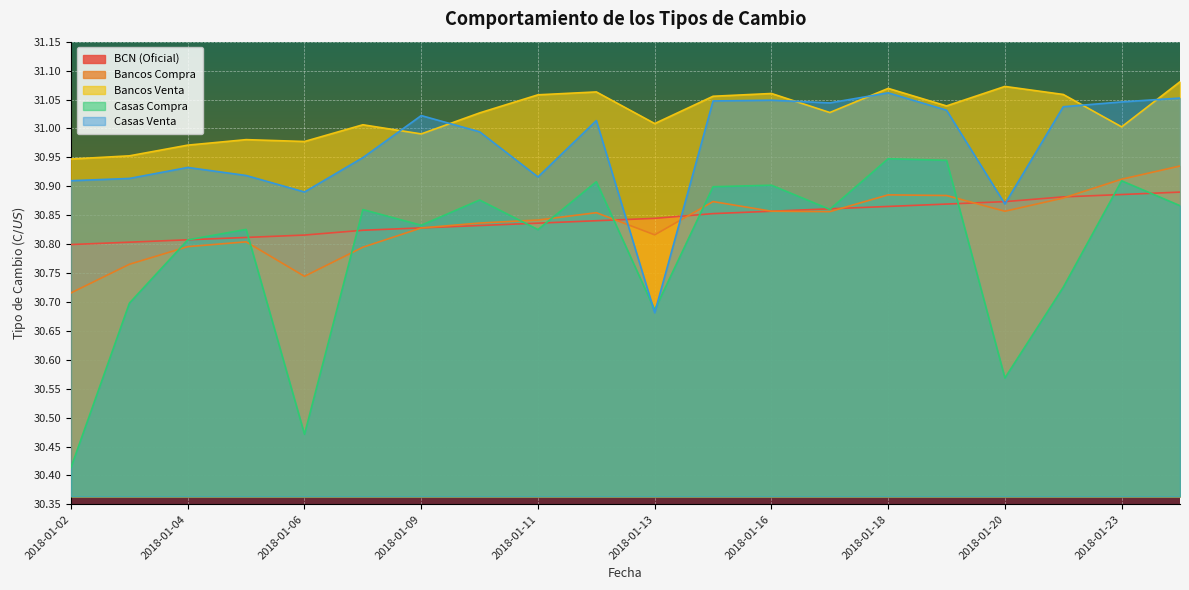

What is the value of the Bancos Compra point at the 13th from the left?

30.9